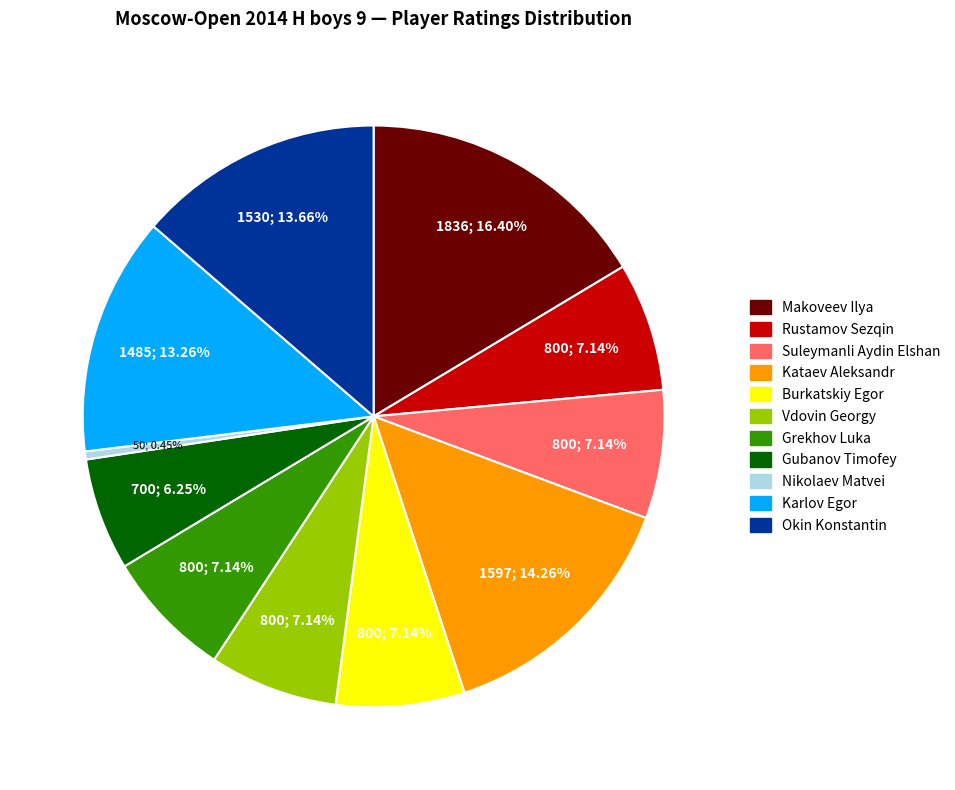

To the nearest percent, what percentage of the pie is Vdovin Georgy?

7%